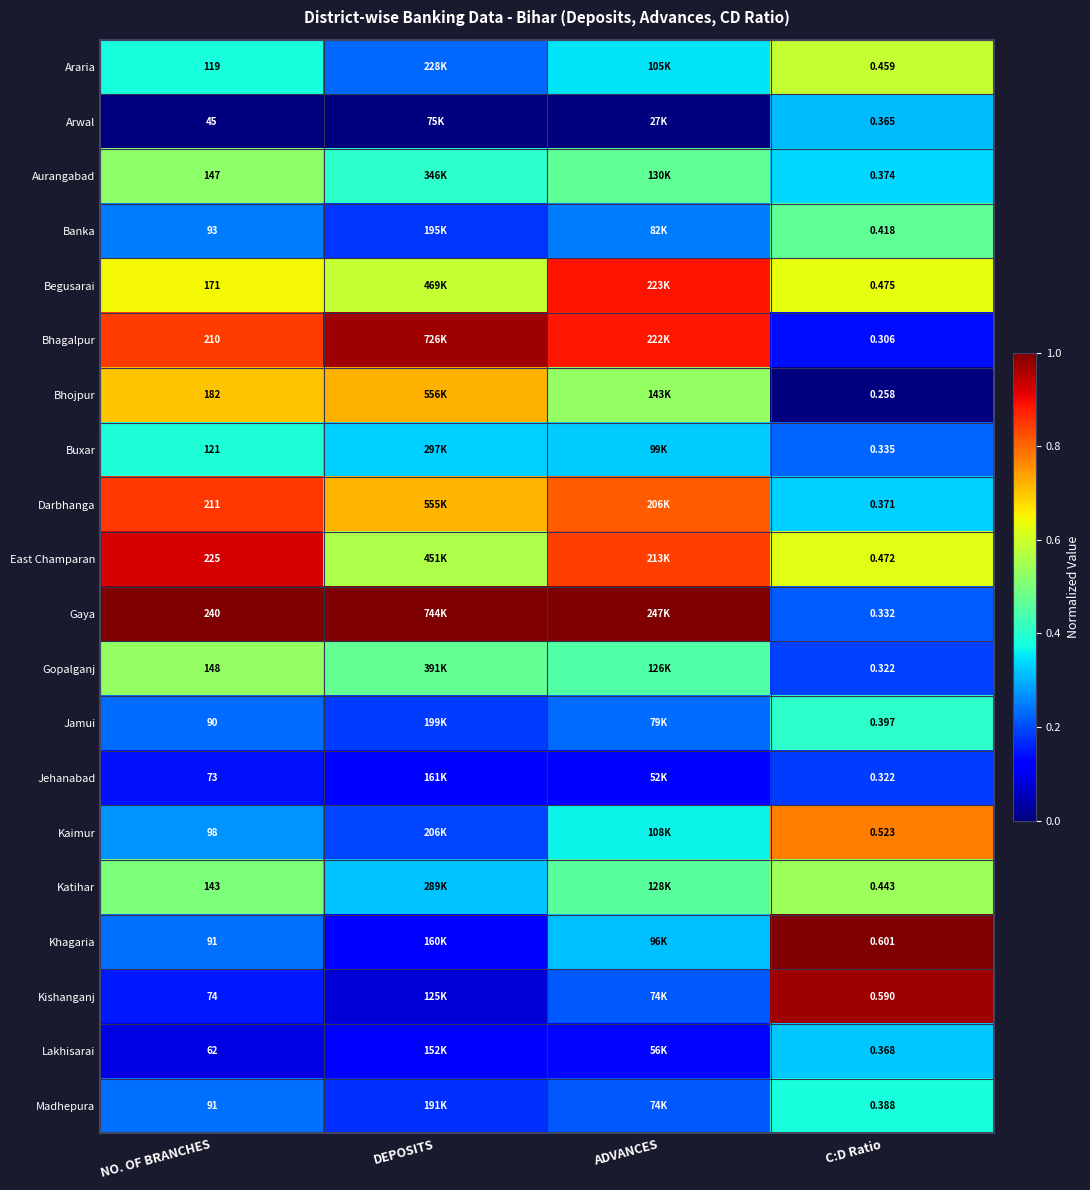

Is the value of Araria at C:D Ratio greater than the value of Banka at NO. OF BRANCHES?

No